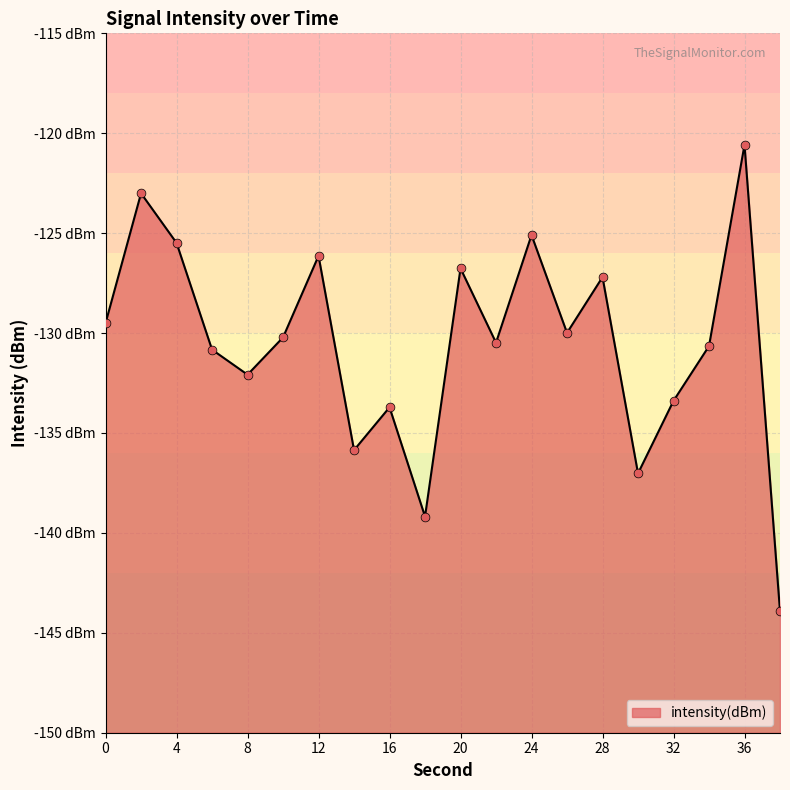

Which has a higher value, 34 or 22?

22